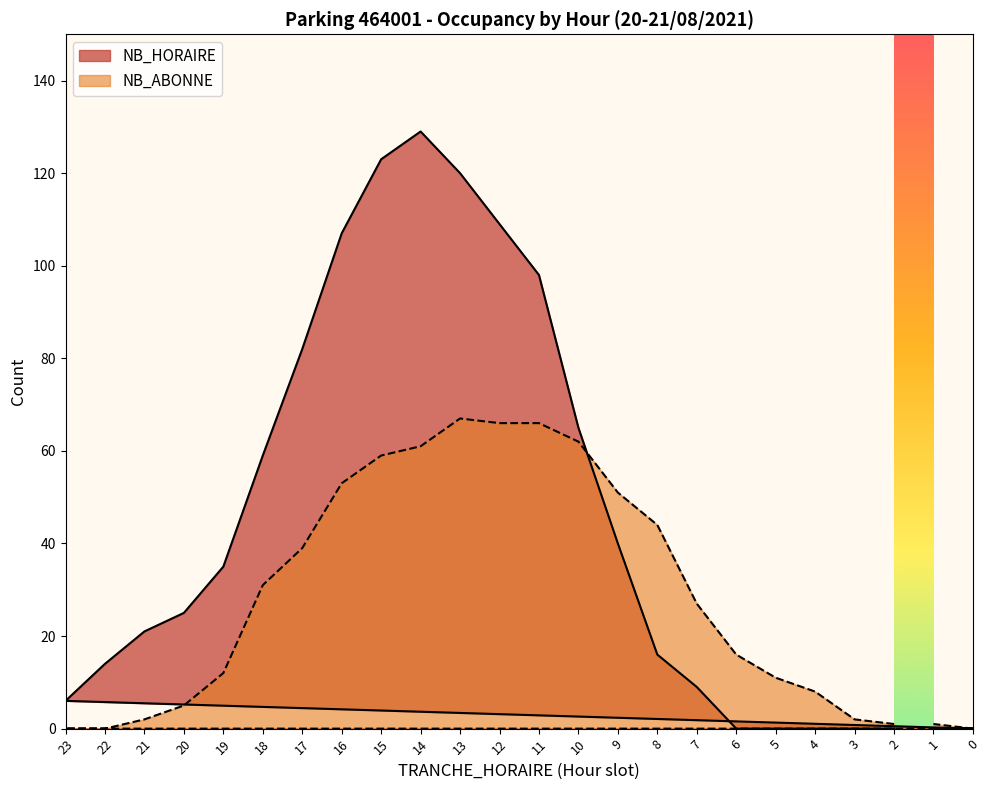

At which category is the sum across all series the highest?

14